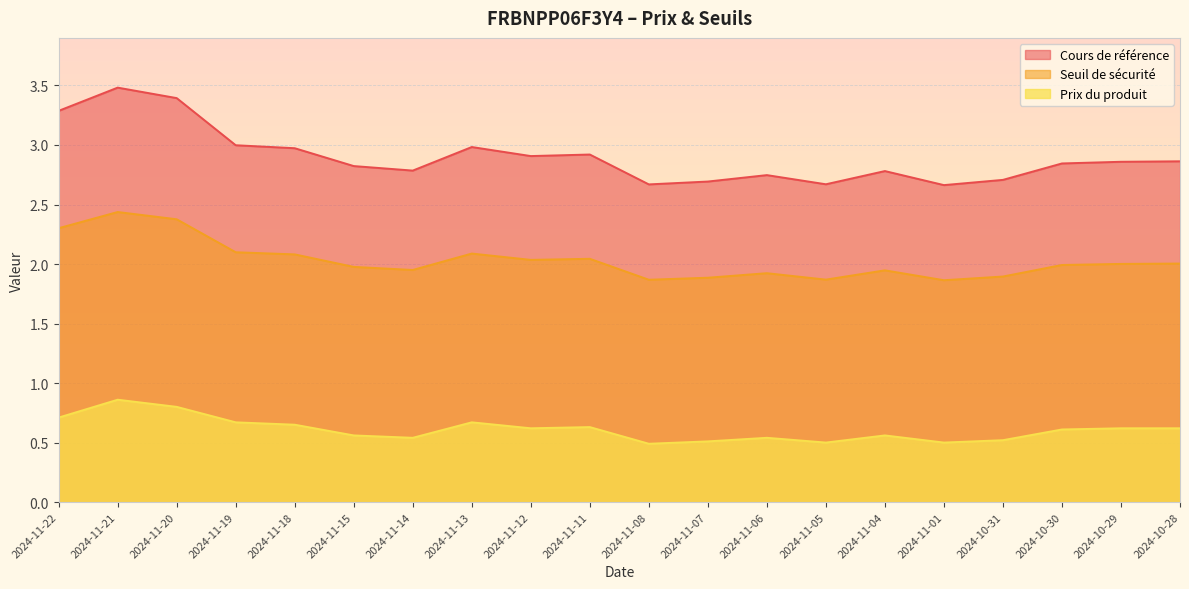

True or false: Seuil de sécurité and Cours de référence cross at least once.

False